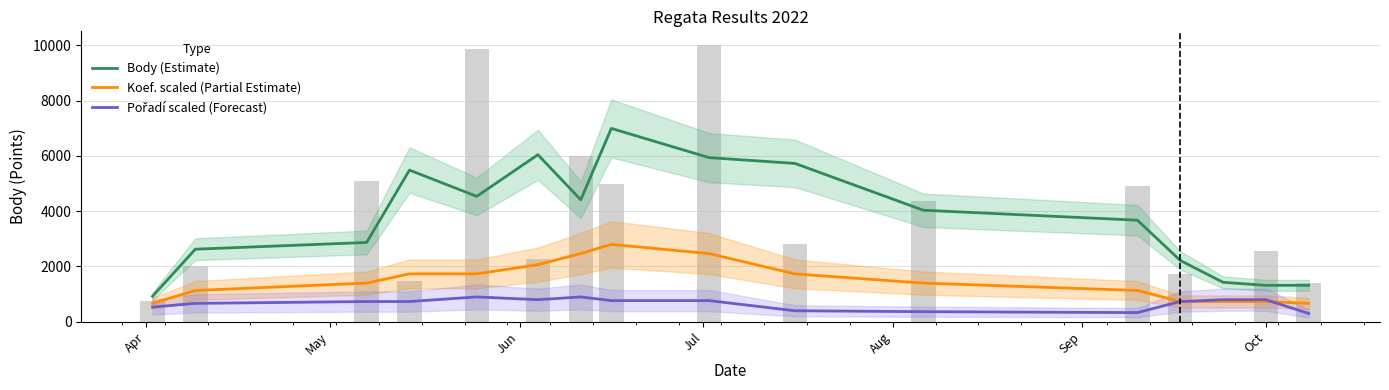

How many series are shown in this chart?

3